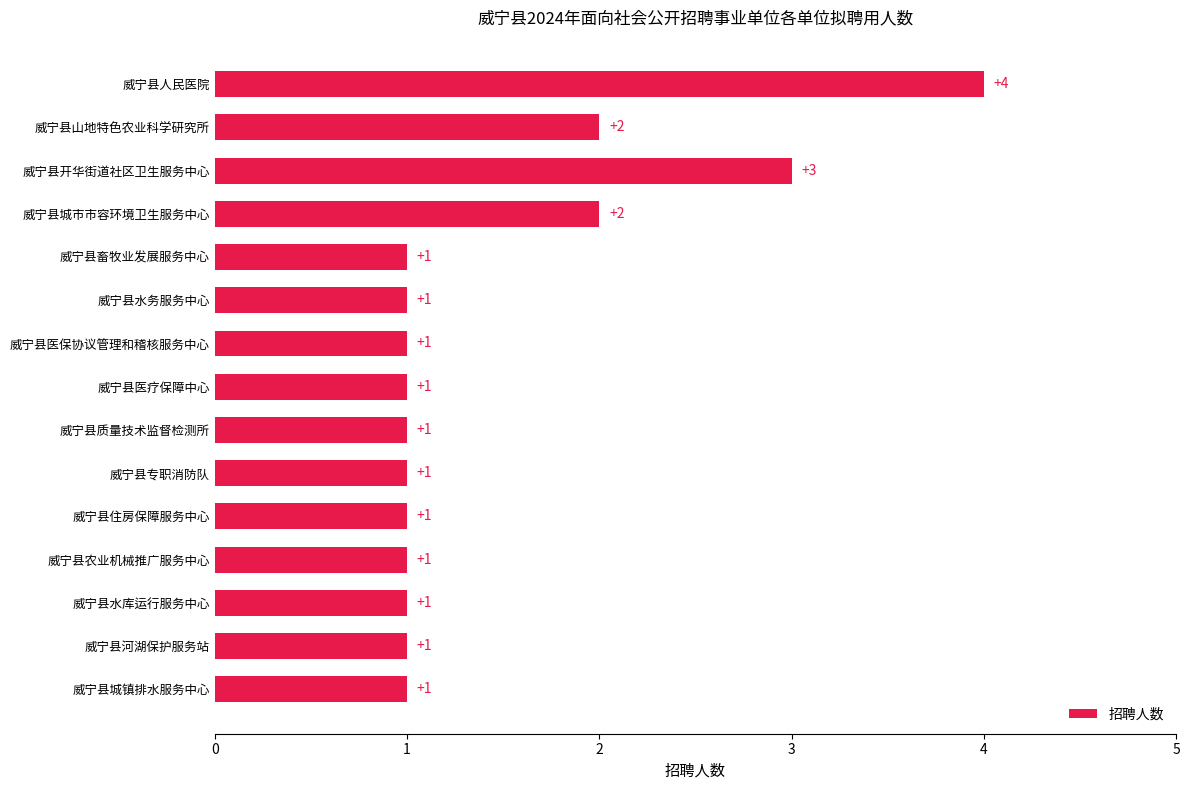

Reading top to bottom, transcribe all the data shown in this chart.

威宁县人民医院=4	威宁县山地特色农业科学研究所=2	威宁县开华街道社区卫生服务中心=3	威宁县城市市容环境卫生服务中心=2	威宁县畜牧业发展服务中心=1	威宁县水务服务中心=1	威宁县医保协议管理和稽核服务中心=1	威宁县医疗保障中心=1	威宁县质量技术监督检测所=1	威宁县专职消防队=1	威宁县住房保障服务中心=1	威宁县农业机械推广服务中心=1	威宁县水库运行服务中心=1	威宁县河湖保护服务站=1	威宁县城镇排水服务中心=1